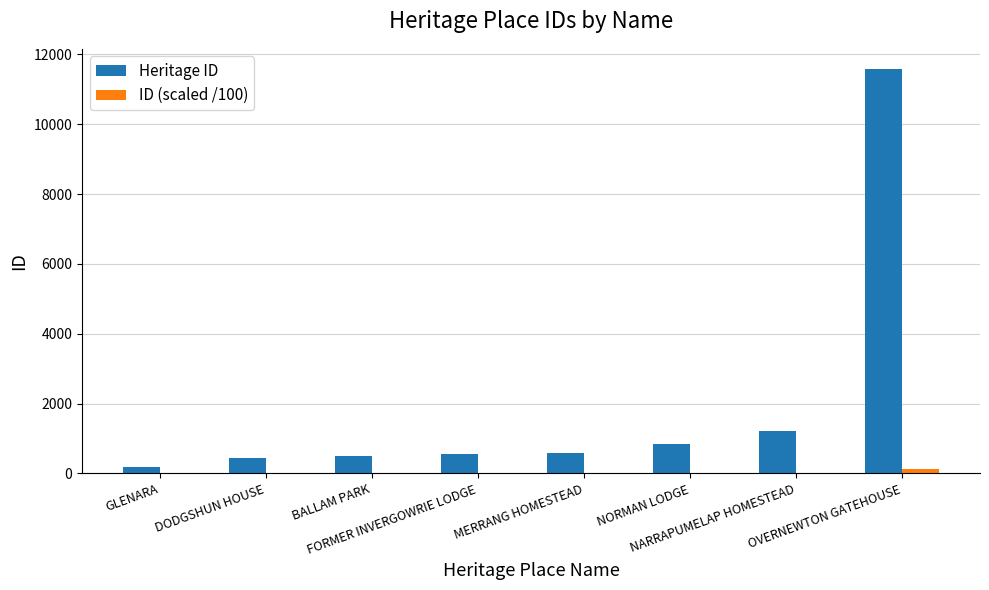

What is the greatest value displayed?

11581